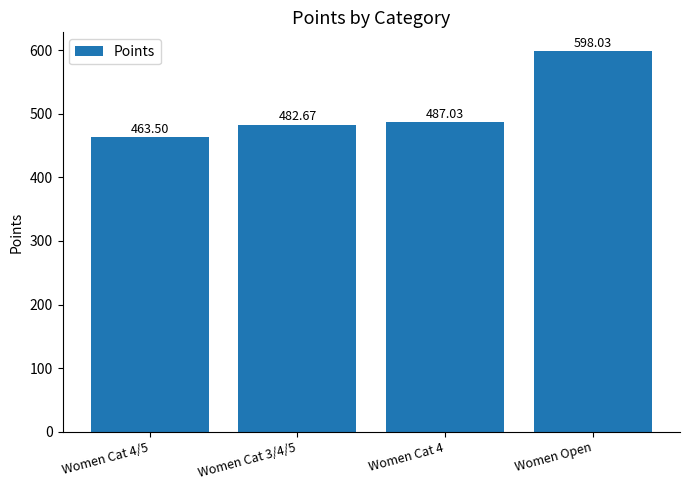

What is the difference between the second highest and second lowest values?

4.4